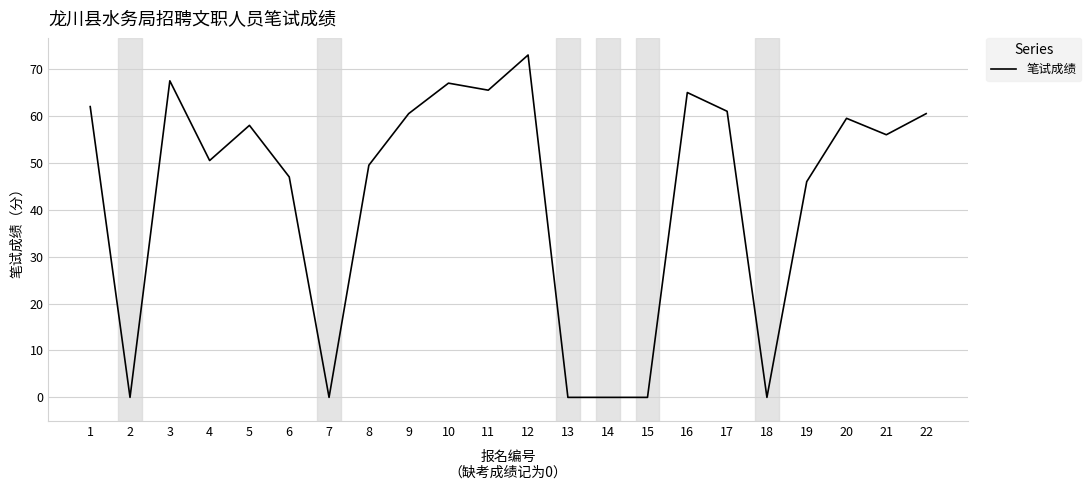

Is it true that the value at 1 is 103.4?

False